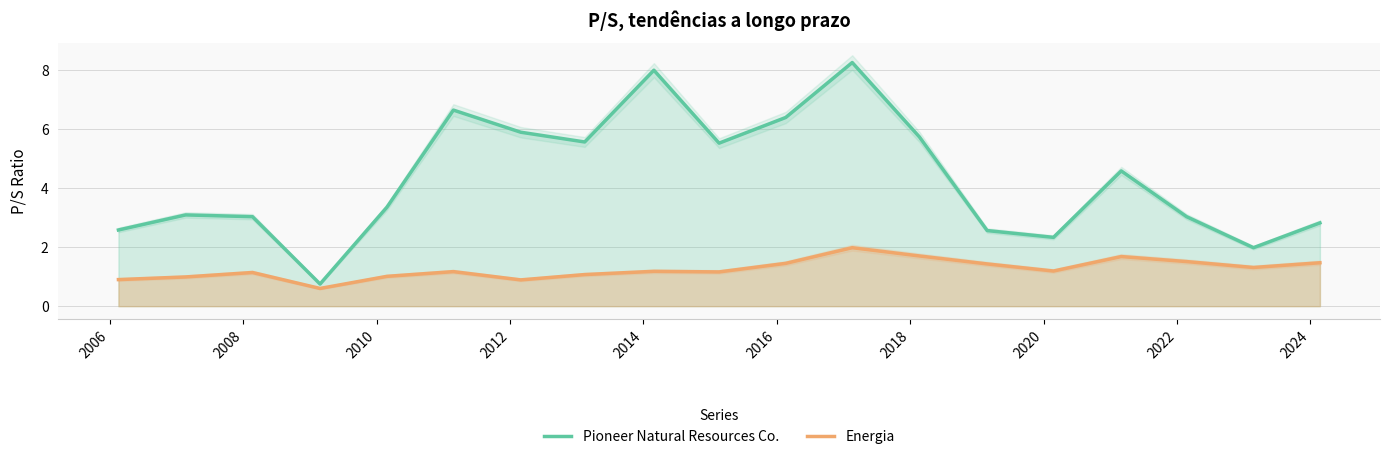

Which series has the largest total across all categories?

Pioneer Natural Resources Co.